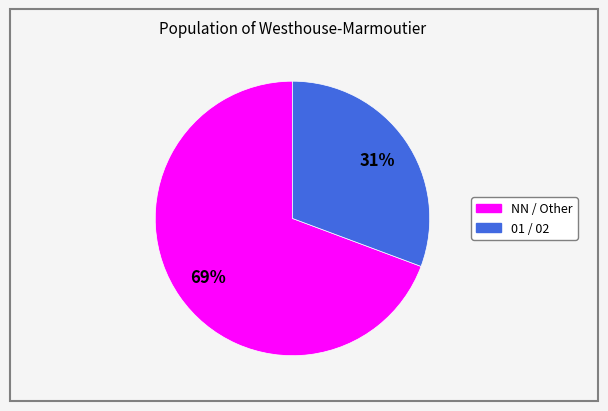

To the nearest percent, what is the average slice percentage?

50%